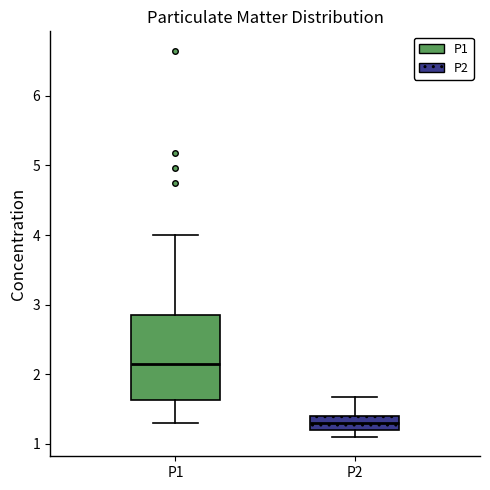

Where does the median line of the box for P2 sit on the y-axis? The values are not printed on the chart, so give them approximately, as read against the axis.

1.3